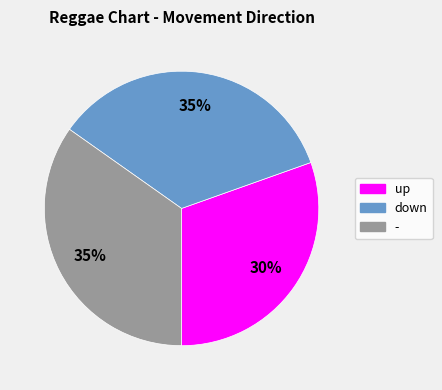

How many slices are in this pie chart?

3